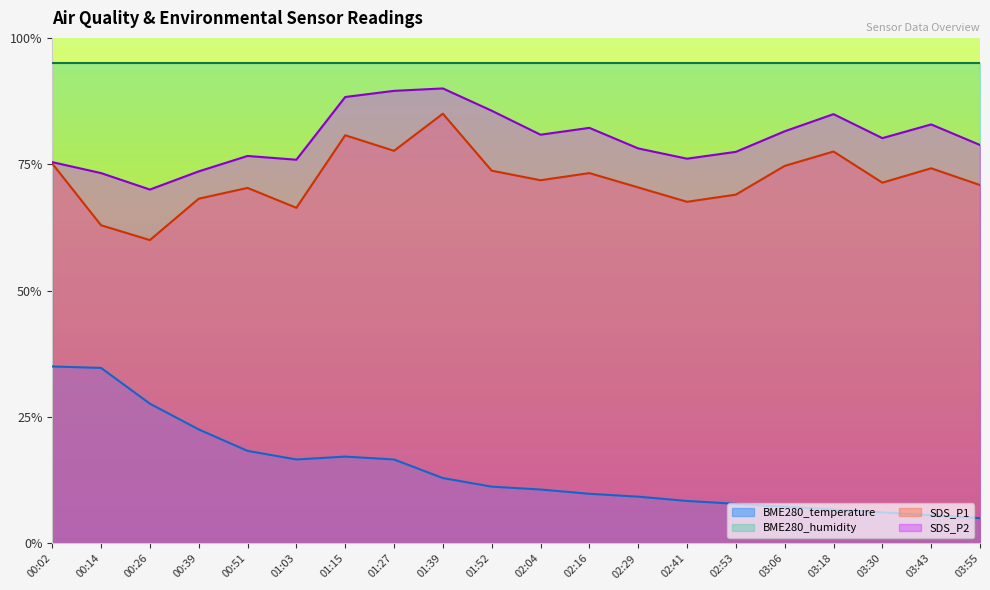

What is the value of the SDS_P1 point at the 6th from the left?

66.4